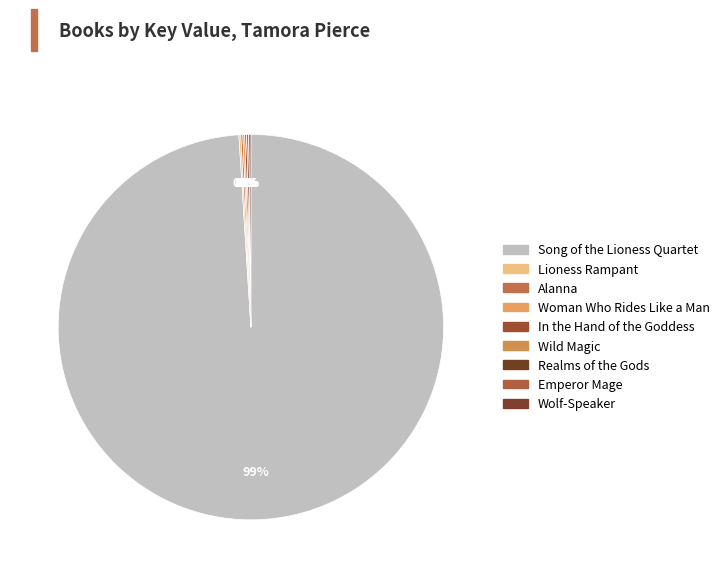

What is the largest slice in the pie chart?

Song of the Lioness Quartet